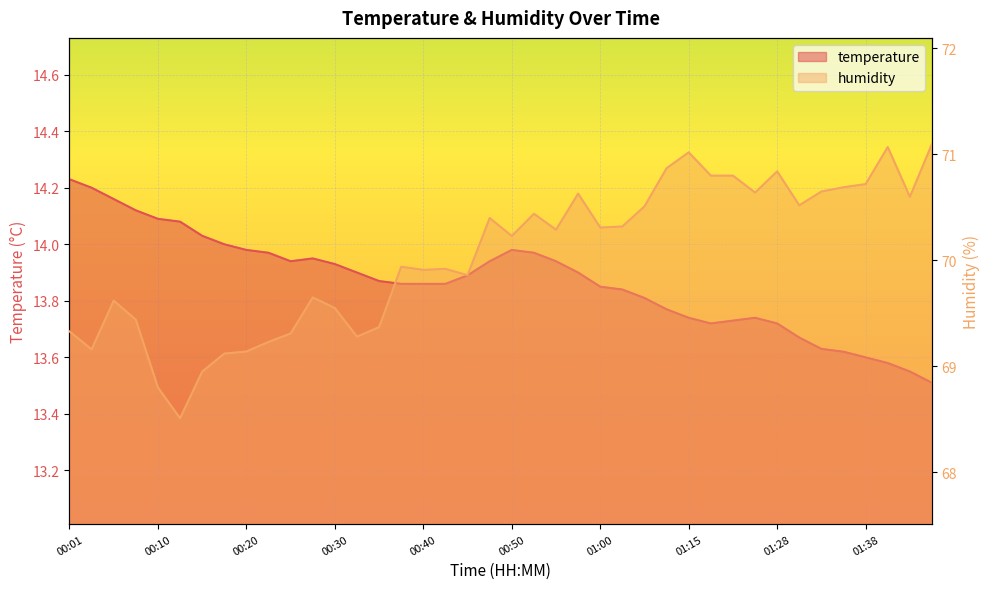

Count the number of categories in the chart.

40